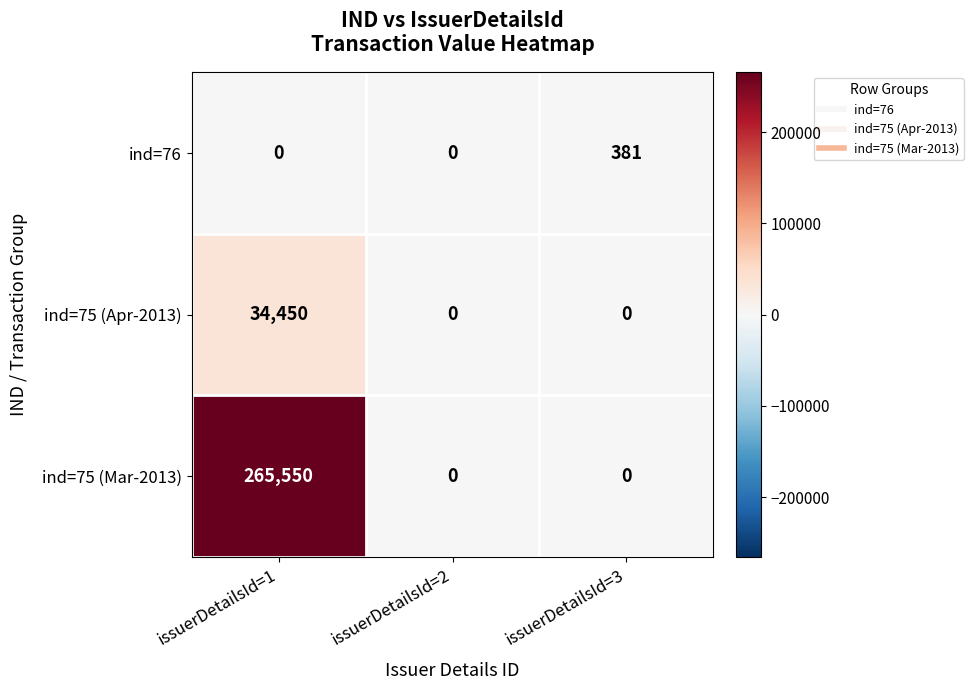

Which series has the largest total across all categories?

ind=75 (Mar-2013)